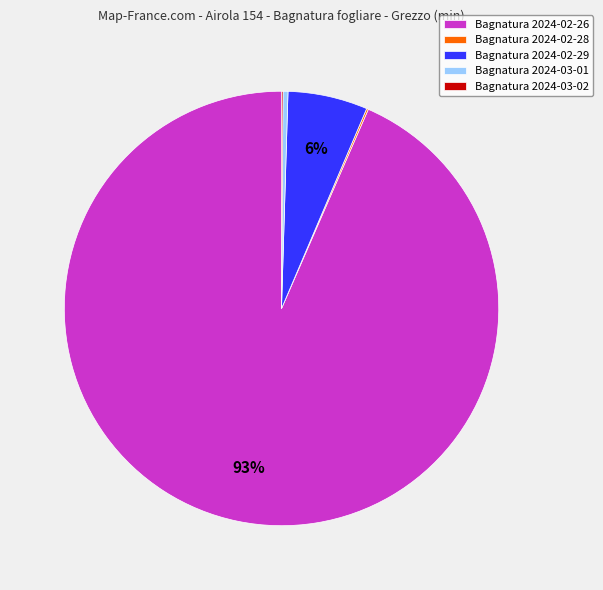

Which slice represents more than half of the pie?

Bagnatura 2024-02-26